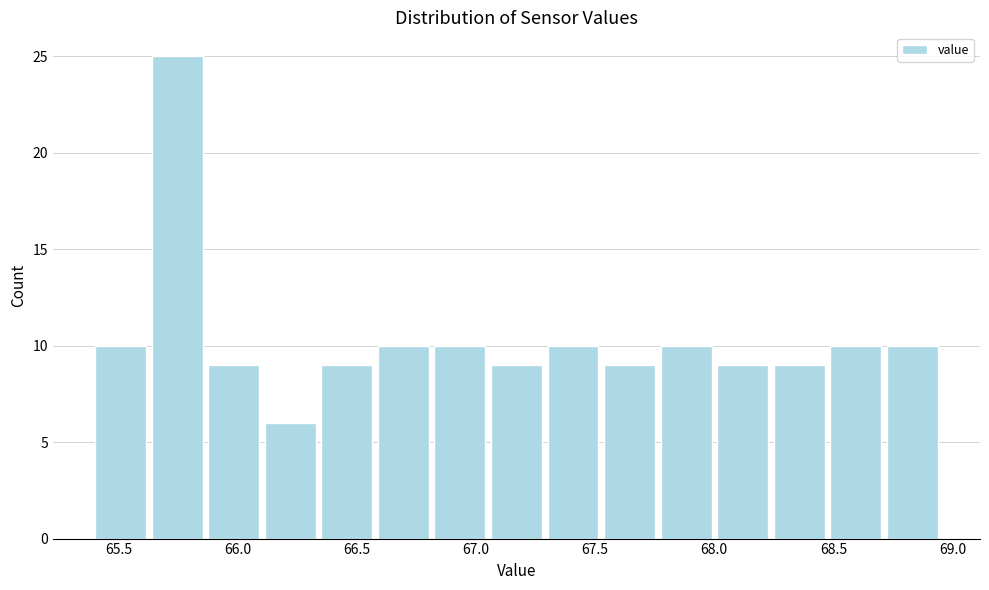

Reading left to right, transcribe this chart: for each bar, give the range it covers on the x-axis and its height. Neither the bar edges nor the heights are printed on the chart, so give them approximately, as read against the axes.

65.40 to 65.65: 10
65.65 to 65.85: 25
65.85 to 66.10: 9
66.10 to 66.35: 6
66.35 to 66.60: 9
66.60 to 66.80: 10
66.80 to 67.05: 10
67.05 to 67.30: 9
67.30 to 67.55: 10
67.55 to 67.75: 9
67.75 to 68.00: 10
68.00 to 68.25: 9
68.25 to 68.50: 9
68.50 to 68.70: 10
68.70 to 68.95: 10